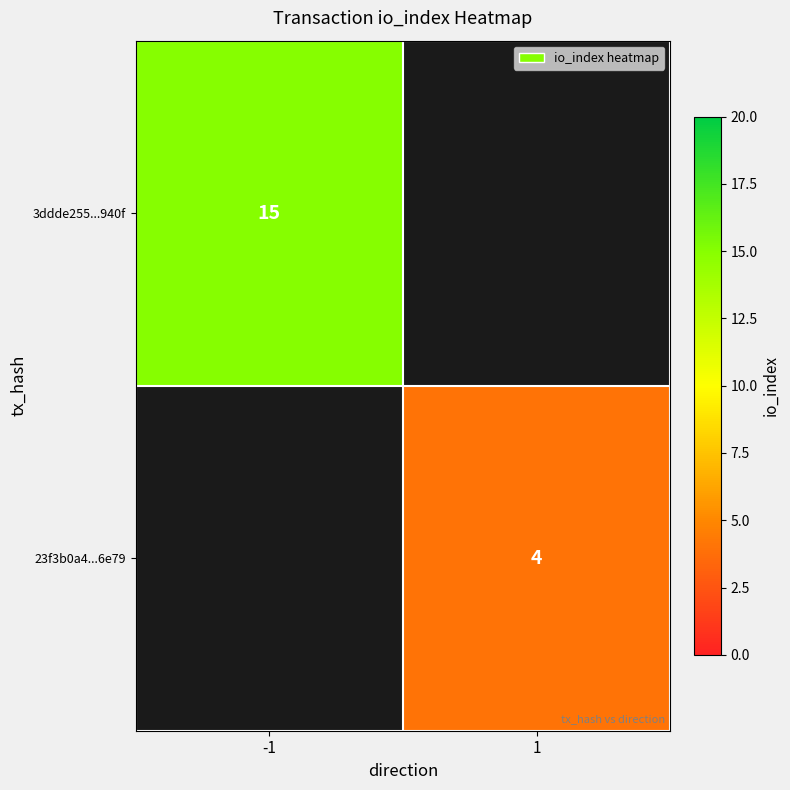

Is it true that 23f3b0a4...6e79 equals 4 at 1?

True